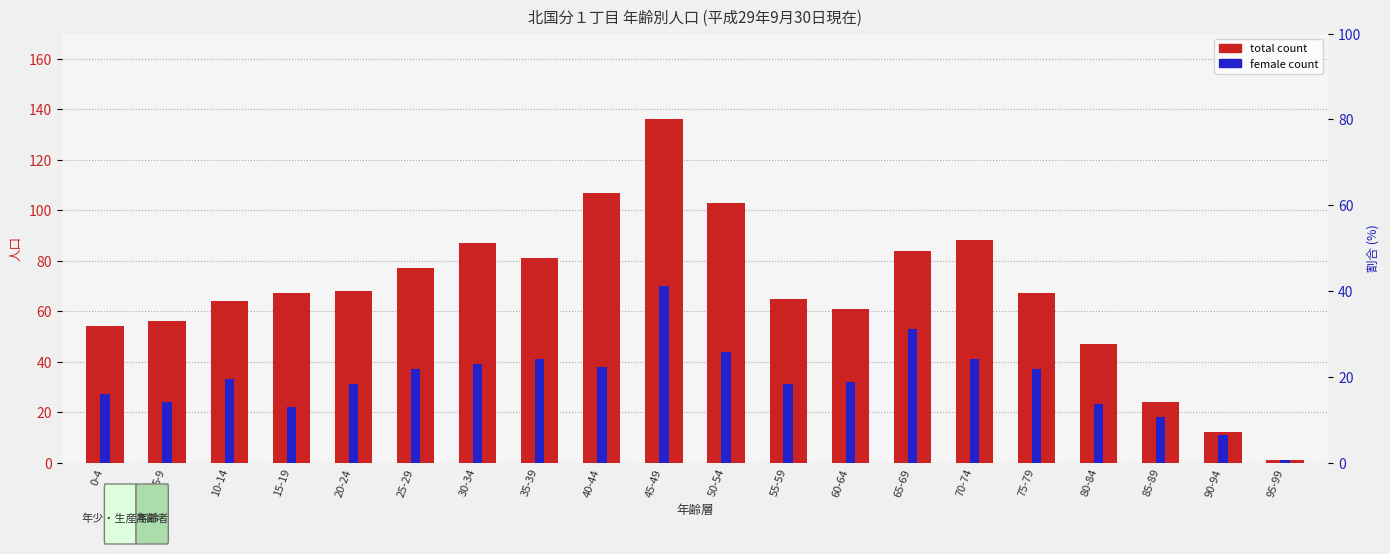

What are all the series names shown in the legend?

total count, female count